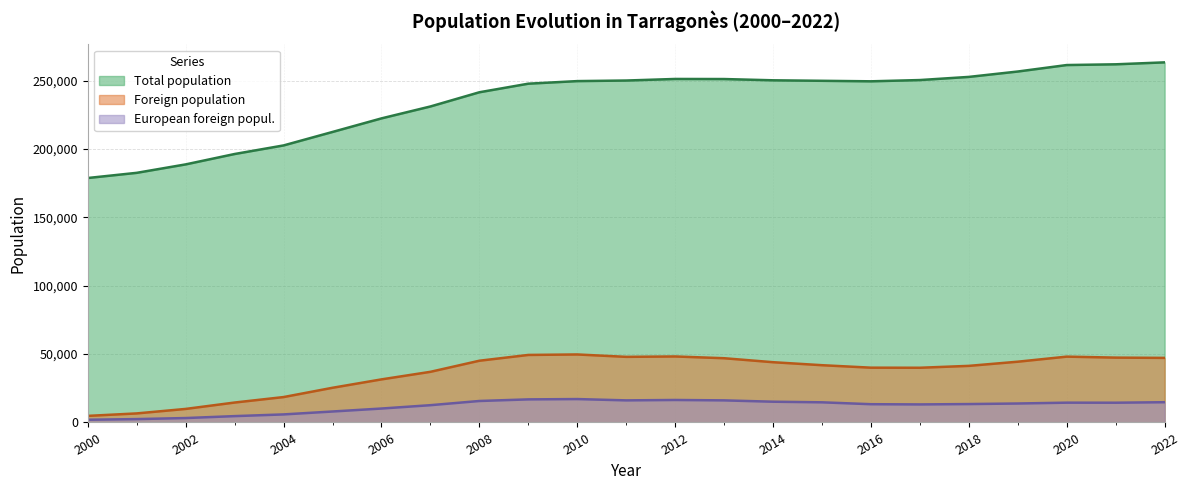

What is the difference between the highest and lowest values at 2019?

242861